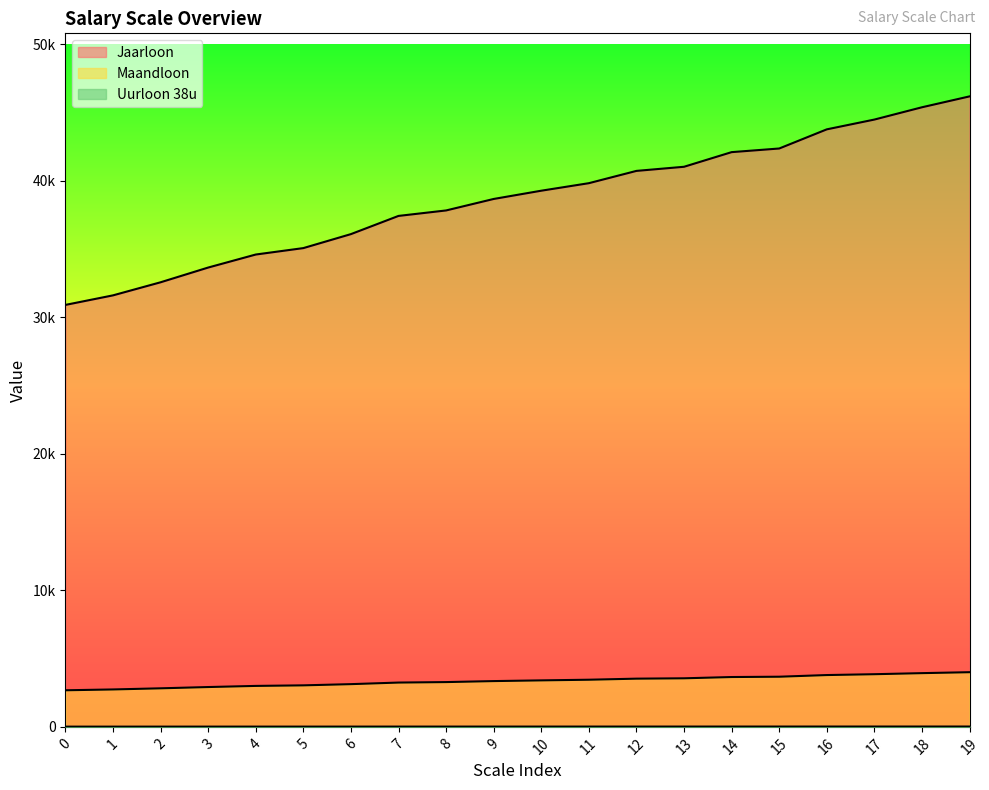

The Jaarloon series shows 11.8 at 8. True or false?

False